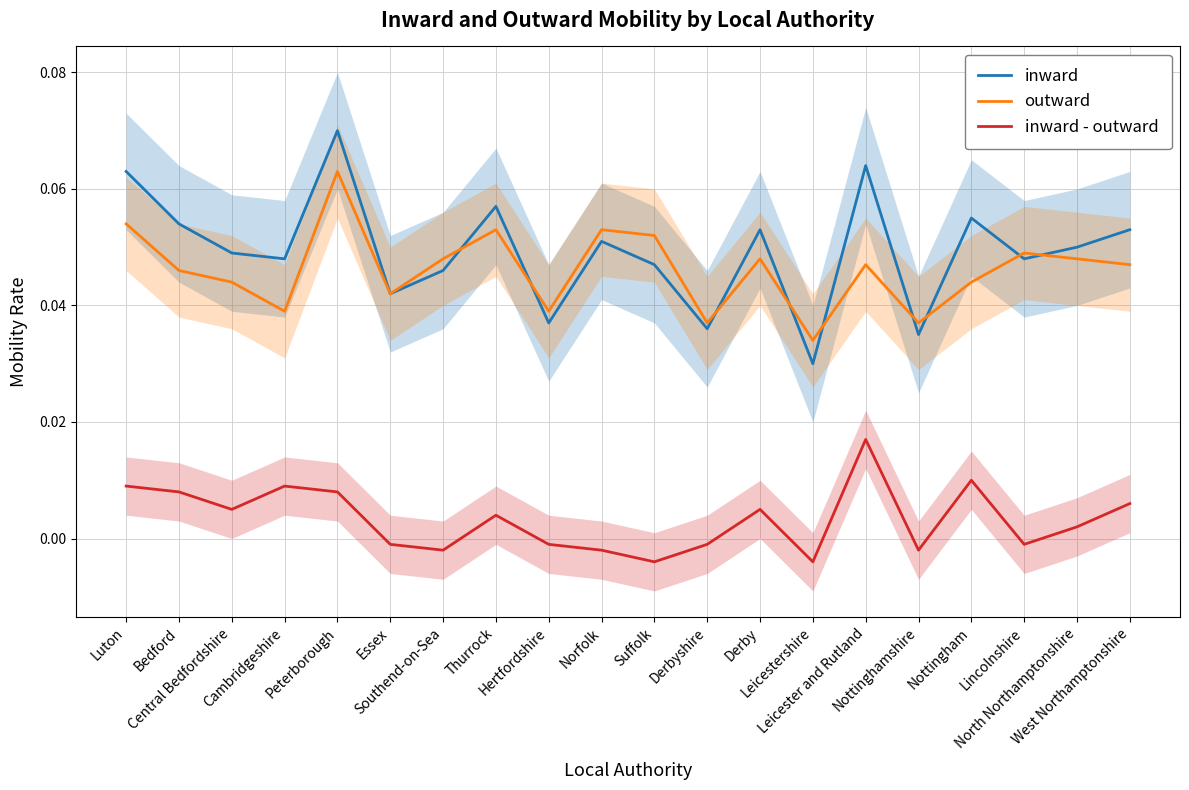

Does the chart display data point markers on the line(s)?

No